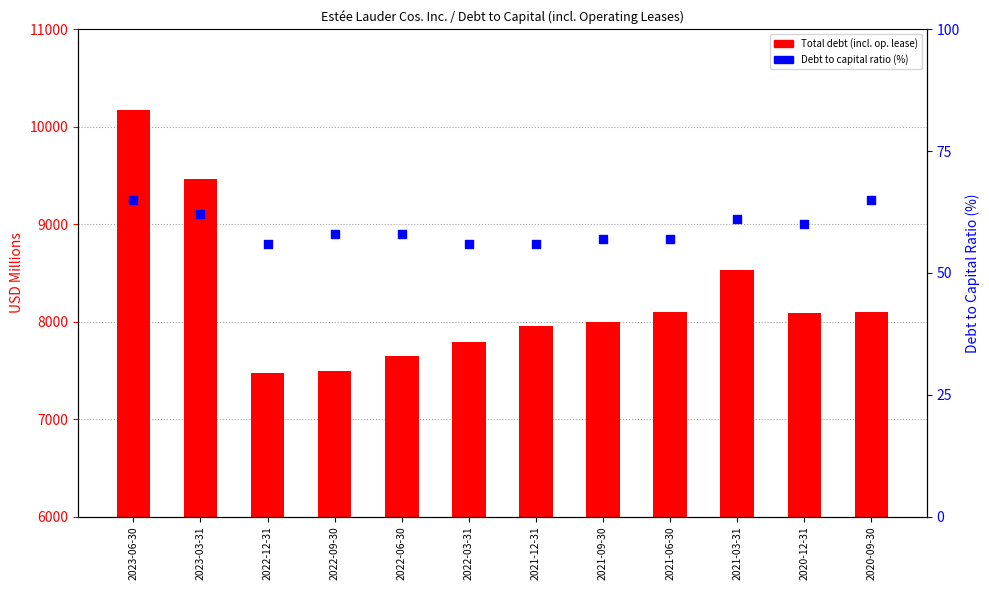

What is the total value across all series at 2020-12-31?

8144.0